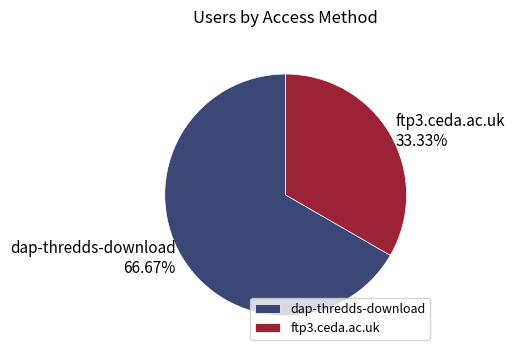

Which slice represents more than half of the pie?

dap-thredds-download